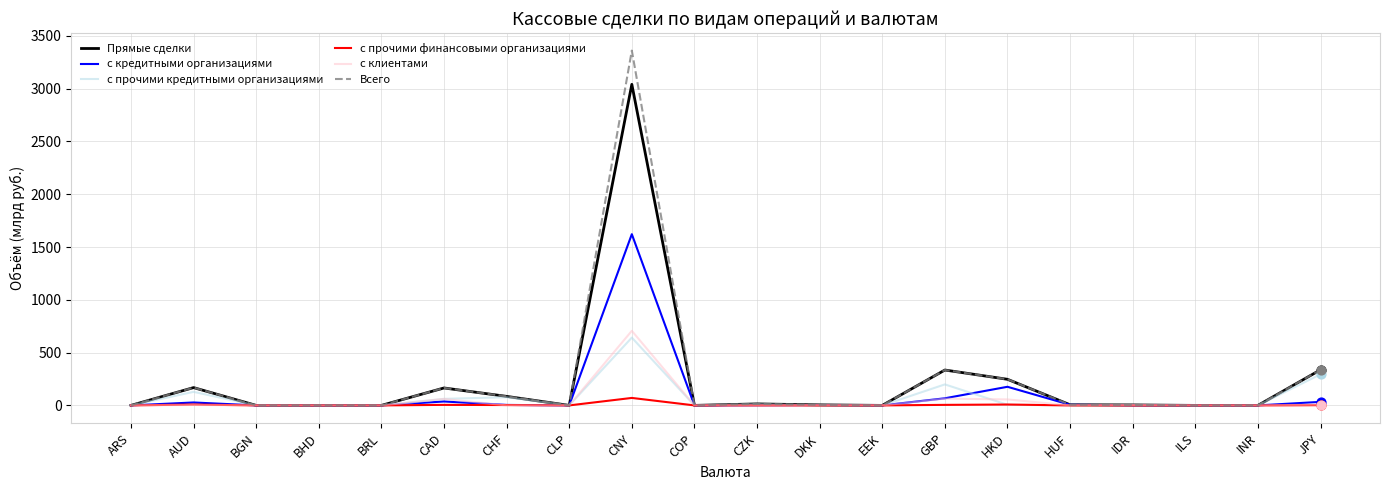

Which series has the widest spread of values?

Всего